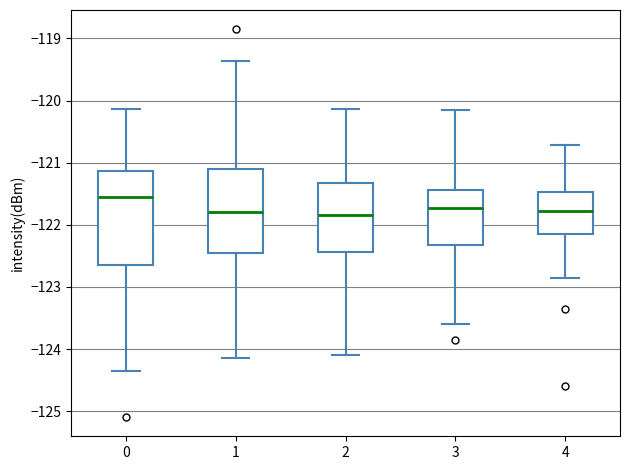

Reading left to right, read every box against the y-axis: the position of its median line, the range the box covers, and the ends of its whiskers. The values are not printed on the chart, so give them approximately, as read against the axis.

0: median -121.6, box -122.6 to -121.1, whiskers -124.4 to -120.1
1: median -121.8, box -122.5 to -121.1, whiskers -124.2 to -119.4
2: median -121.8, box -122.4 to -121.3, whiskers -124.1 to -120.1
3: median -121.7, box -122.3 to -121.4, whiskers -123.6 to -120.1
4: median -121.8, box -122.1 to -121.5, whiskers -122.9 to -120.7